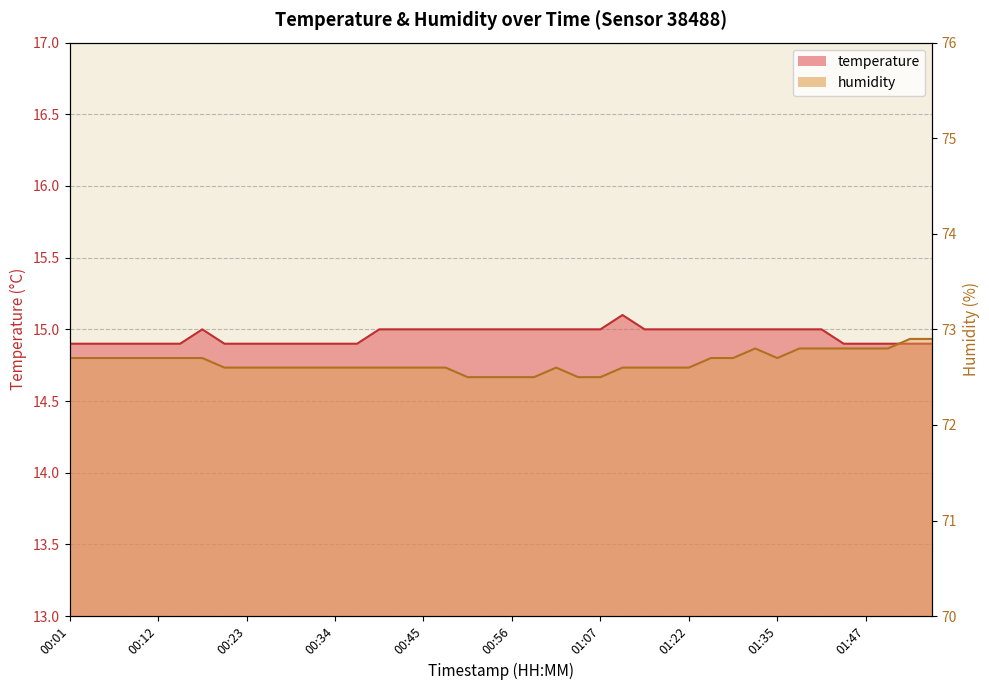

Read the humidity value at 01:41.

72.8